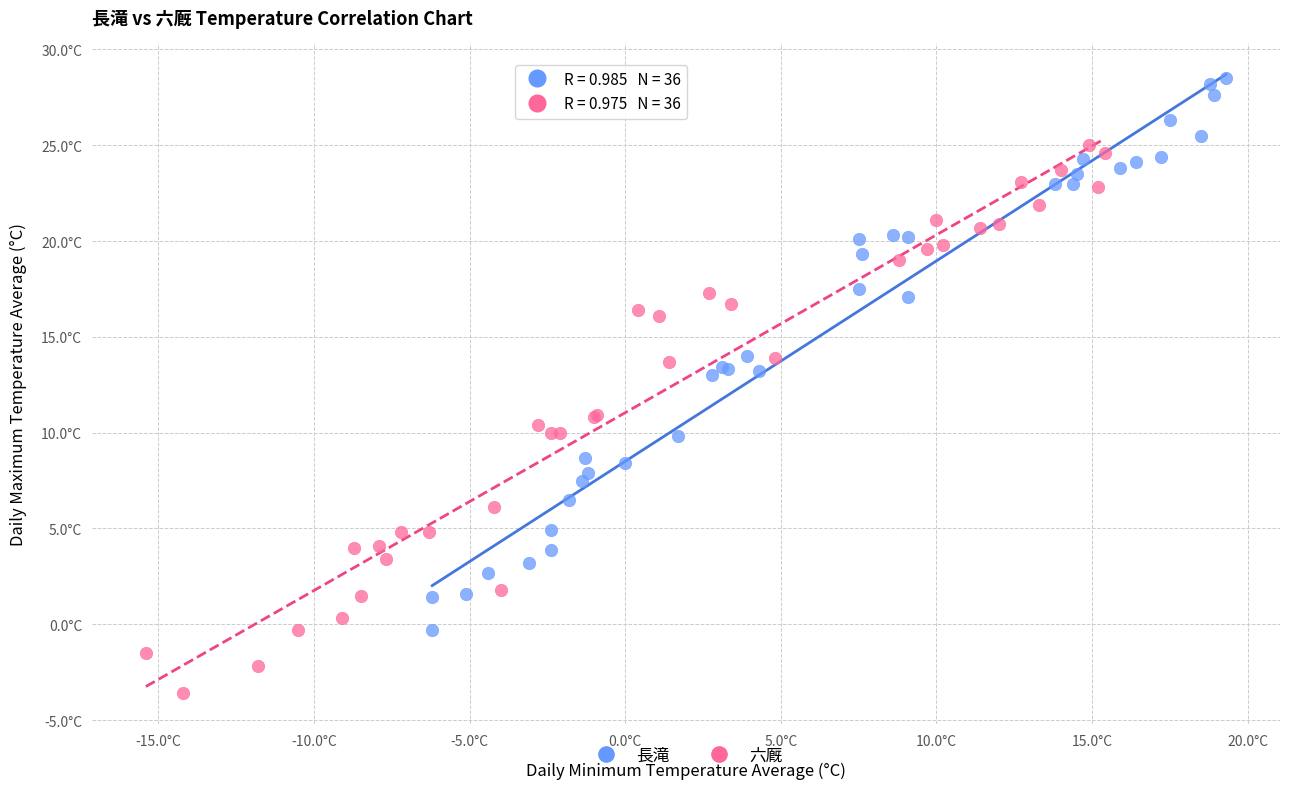

What are all the series names shown in the legend?

長滝, 六厩